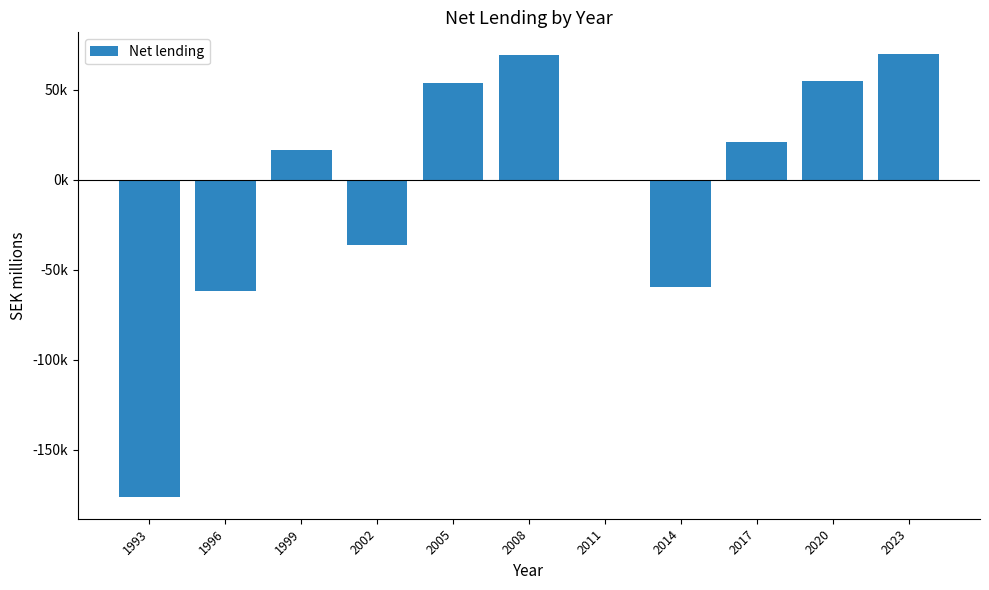

Are the bars horizontal?

No